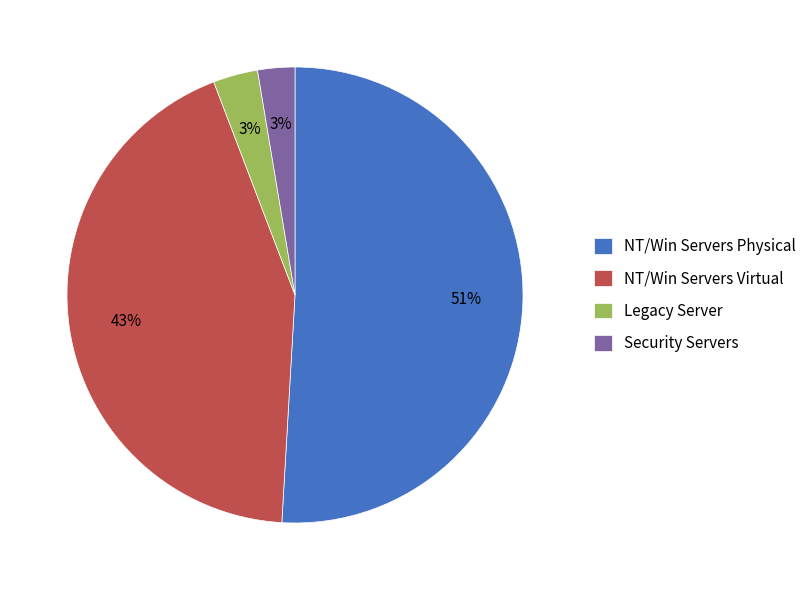

To the nearest percent, what is the difference between the Legacy Server and NT/Win Servers Virtual slice percentages?

40%